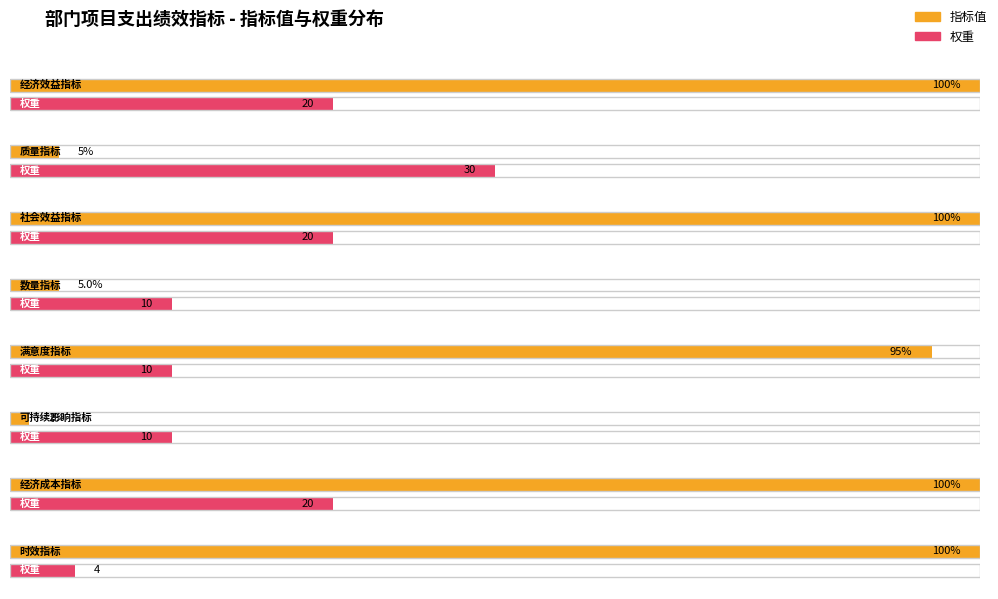

What is the spread (max minus min) of values at 社会效益指标?

80